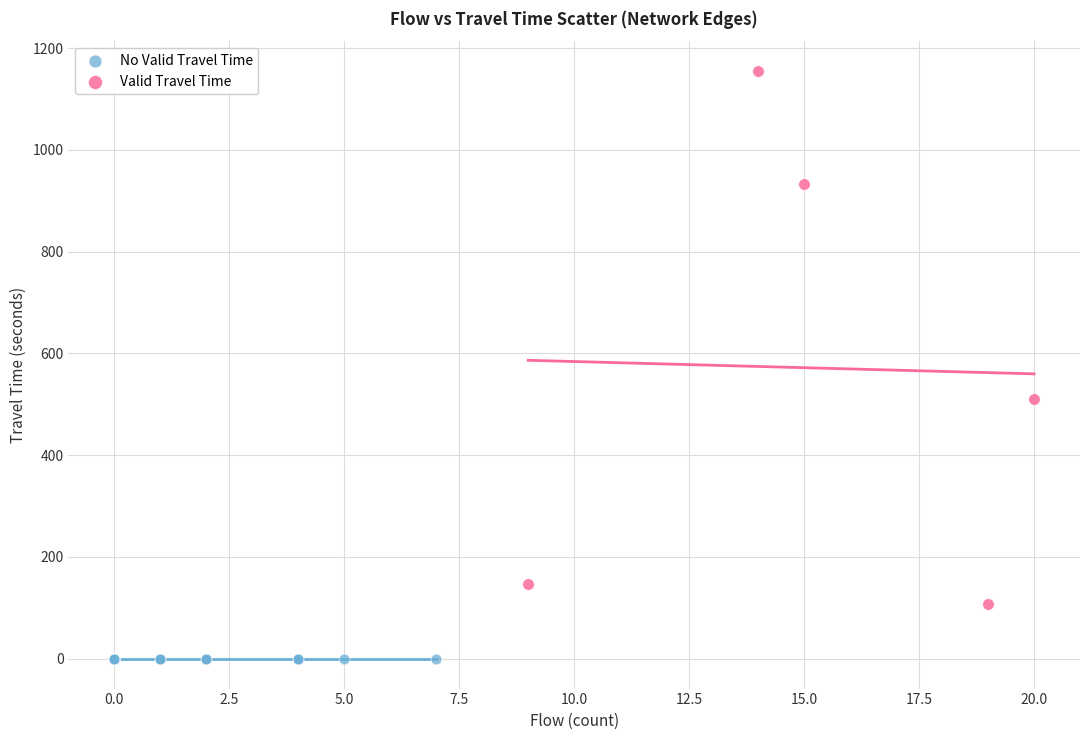

Which series reaches the maximum Y coordinate?

Valid Travel Time